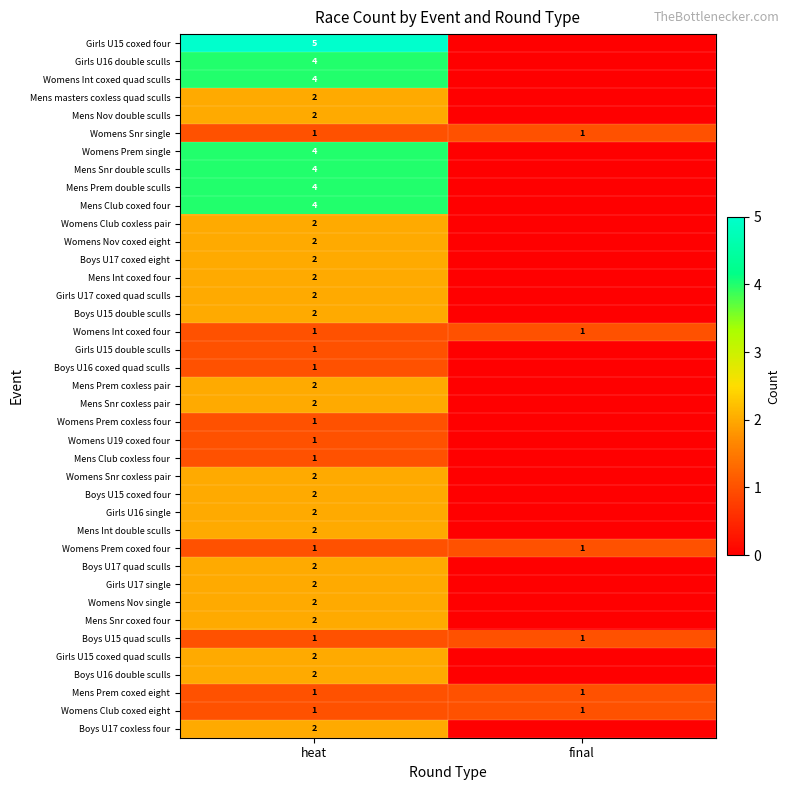

What is the greatest value displayed?

5